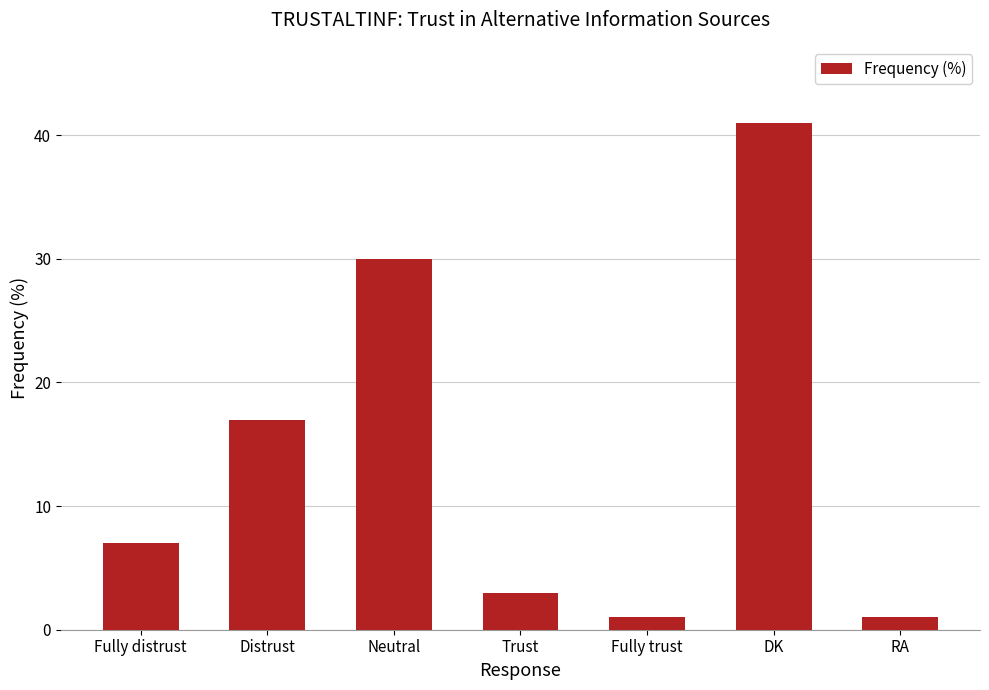

Reading left to right, what are all the values shown in this chart?

Fully distrust=7	Distrust=17	Neutral=30	Trust=3	Fully trust=1	DK=41	RA=1